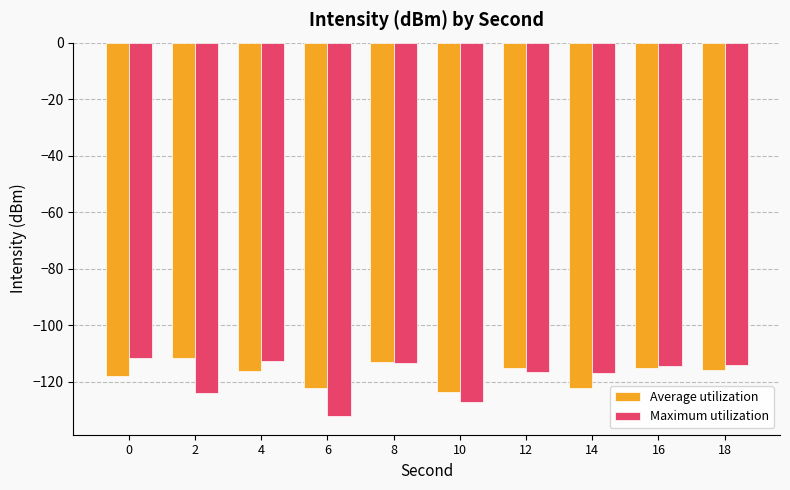

What is the difference between the Average utilization values at 8 and 12?

2.0